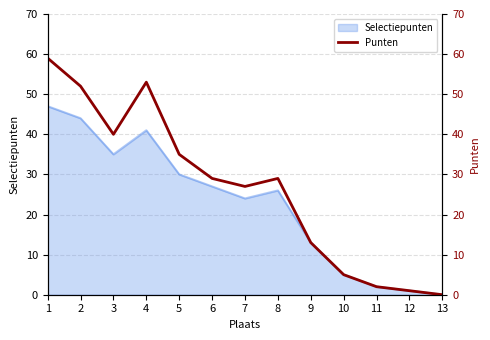

What is the sum of the values at 11 and 5?

37